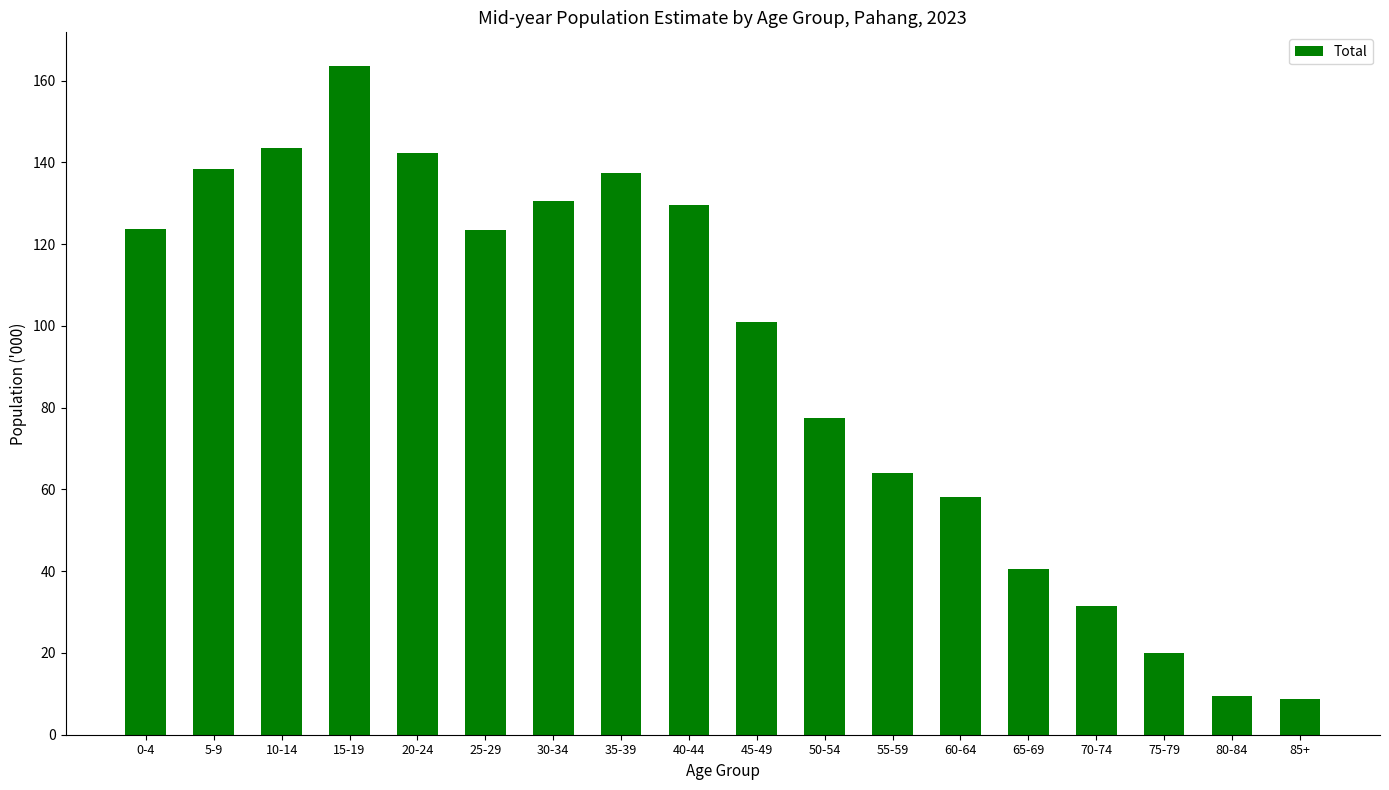

The chart shows a value of 189.6 at 35-39. True or false?

False